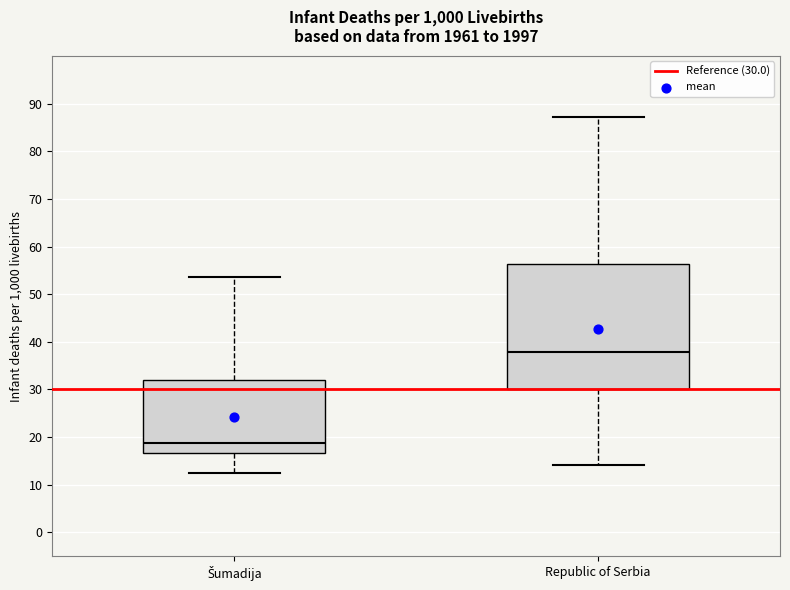

Where is the upper edge of the box for Republic of Serbia on the y-axis? The values are not printed on the chart, so give them approximately, as read against the axis.

56